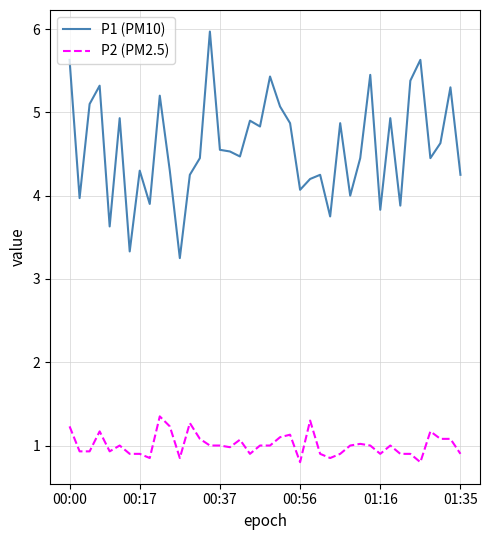

What is the greatest value displayed?

6.0